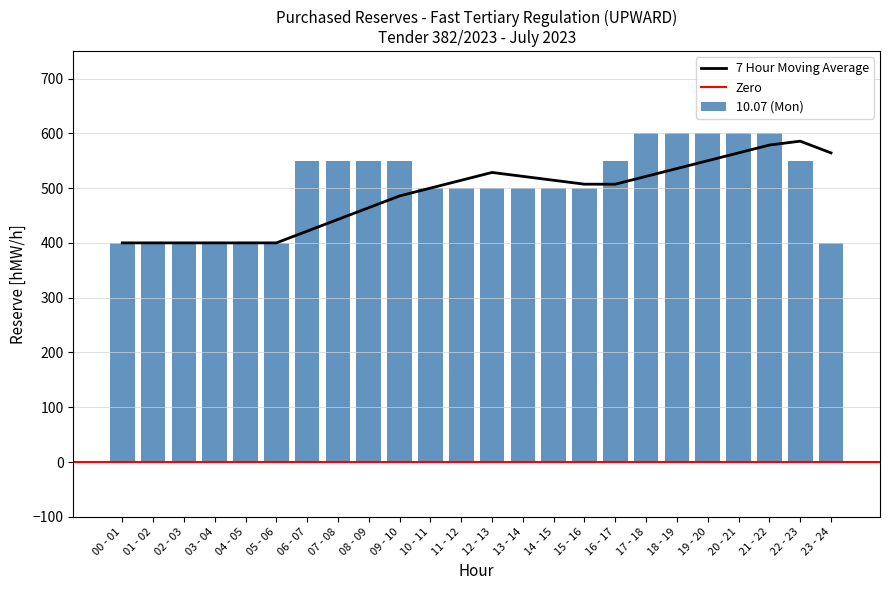

Are the bars horizontal?

No